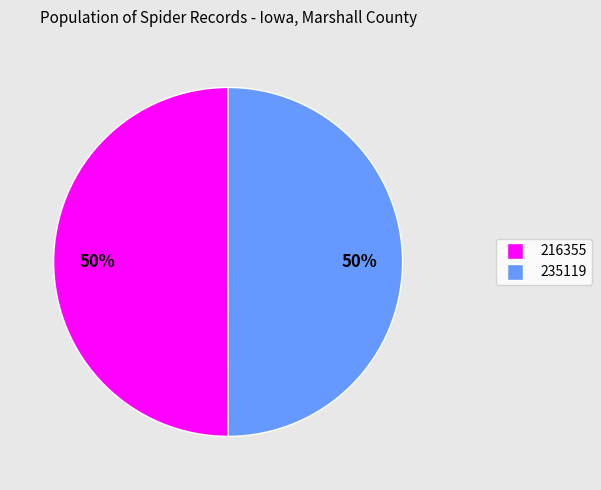

To the nearest percent, what is the average slice percentage?

50%